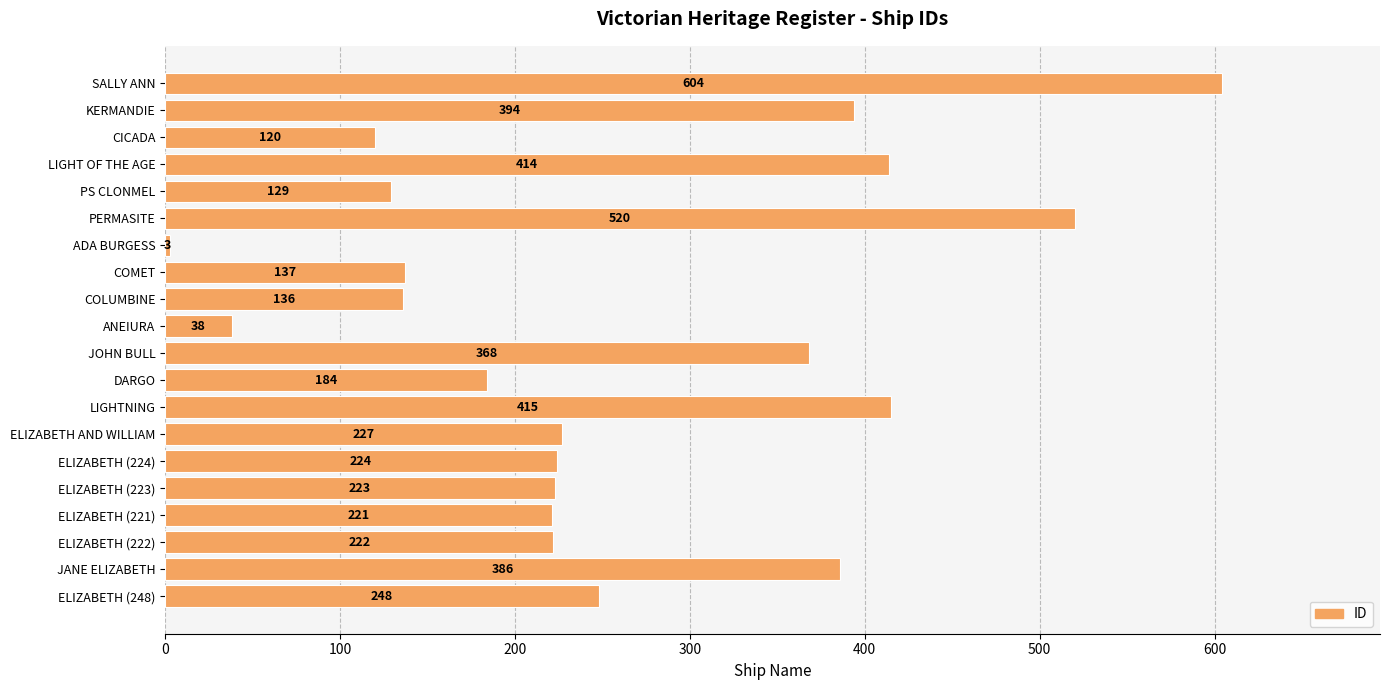

How many data points does each series have?

20